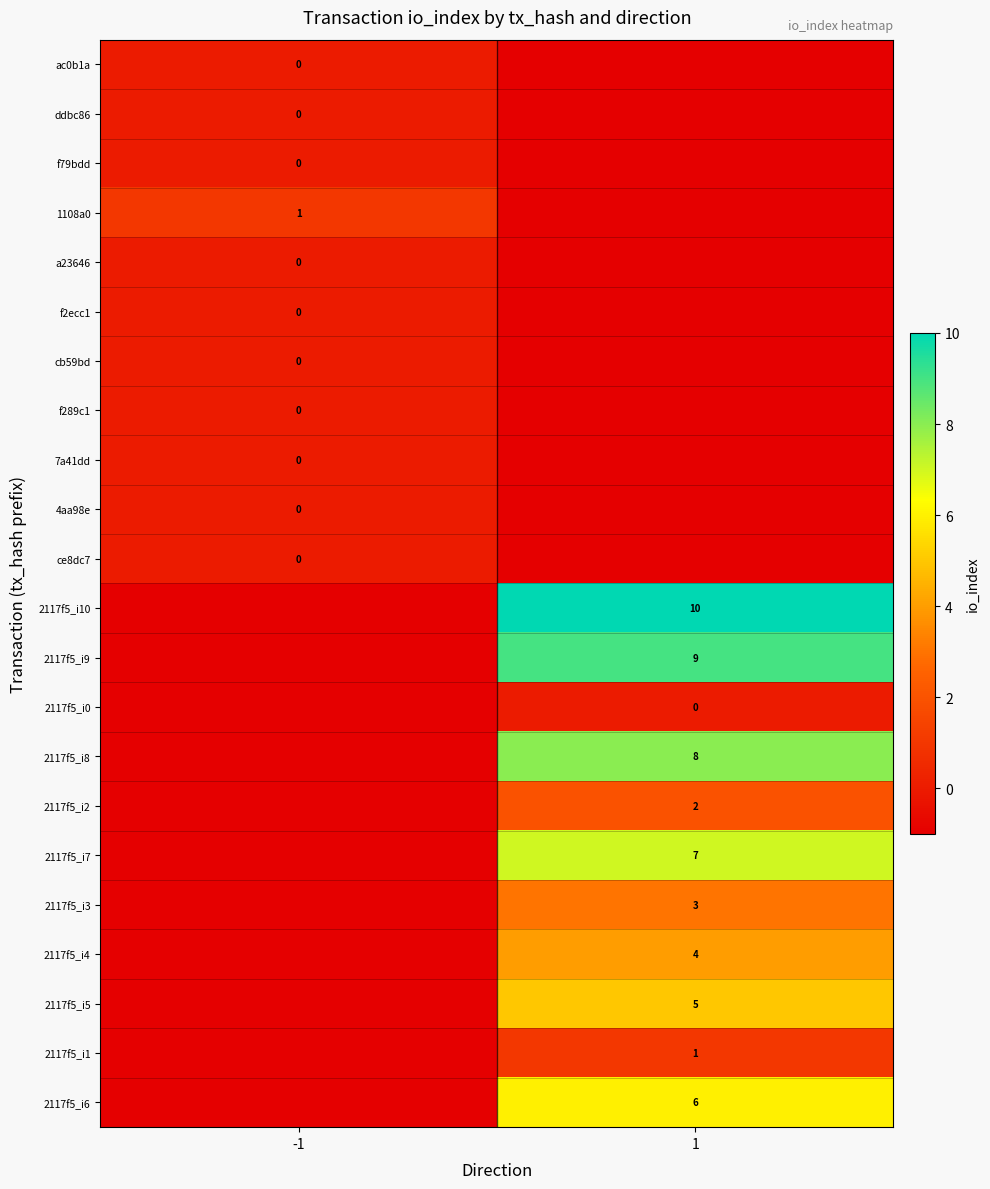

True or false: 2117f5_i4 has a value of 7 at 1.

False